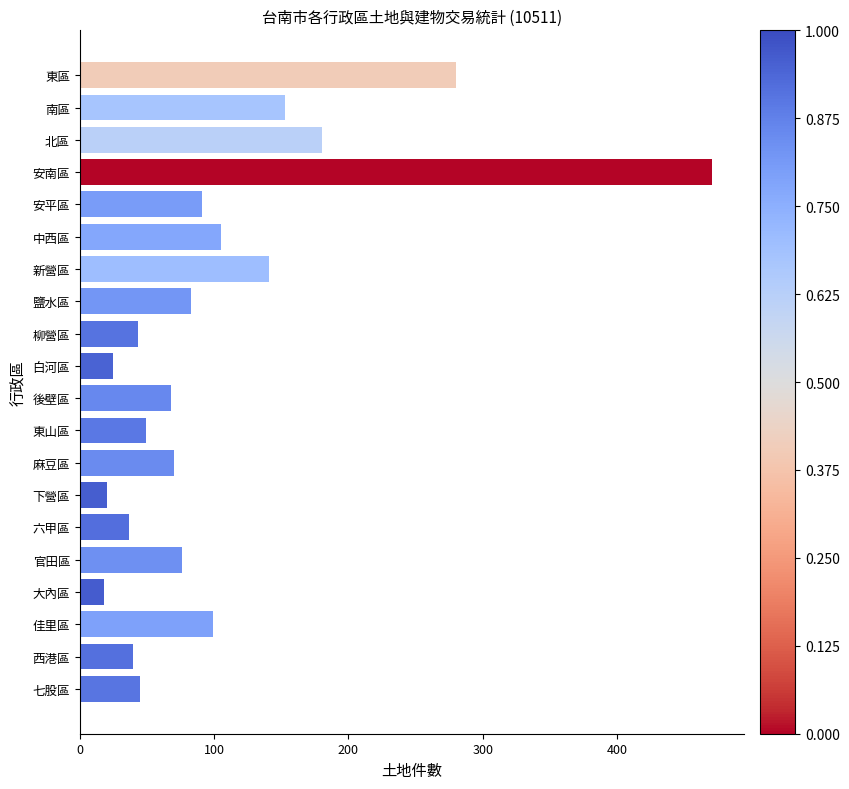

What is the label of the 20th bar from the bottom?

東區